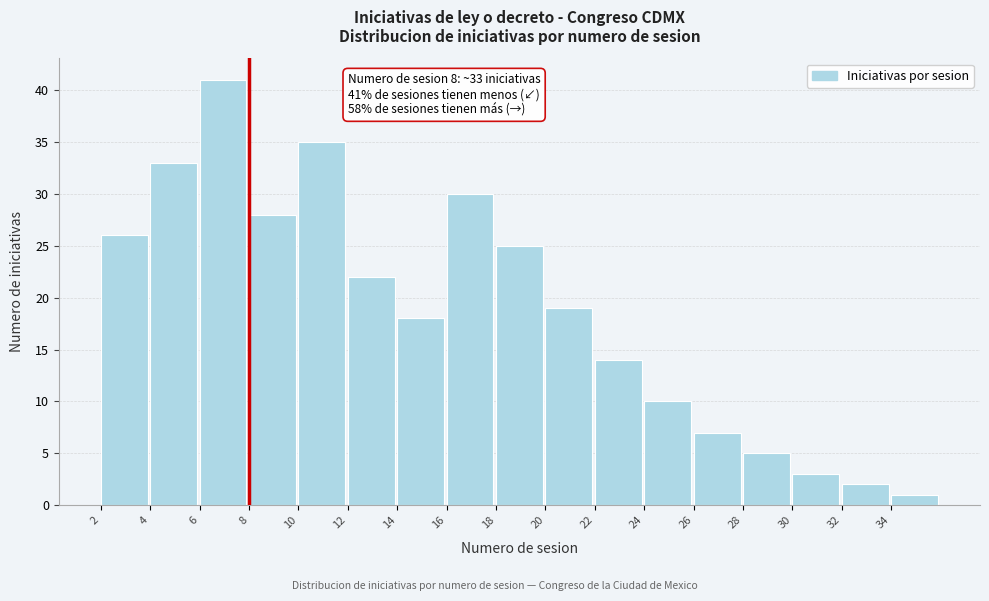

Reading right to left, transcribe all the data shown in this chart.

34=1	32=2	30=3	28=5	26=7	24=10	22=14	20=19	18=25	16=30	14=18	12=22	10=35	8=28	6=41	4=33	2=26